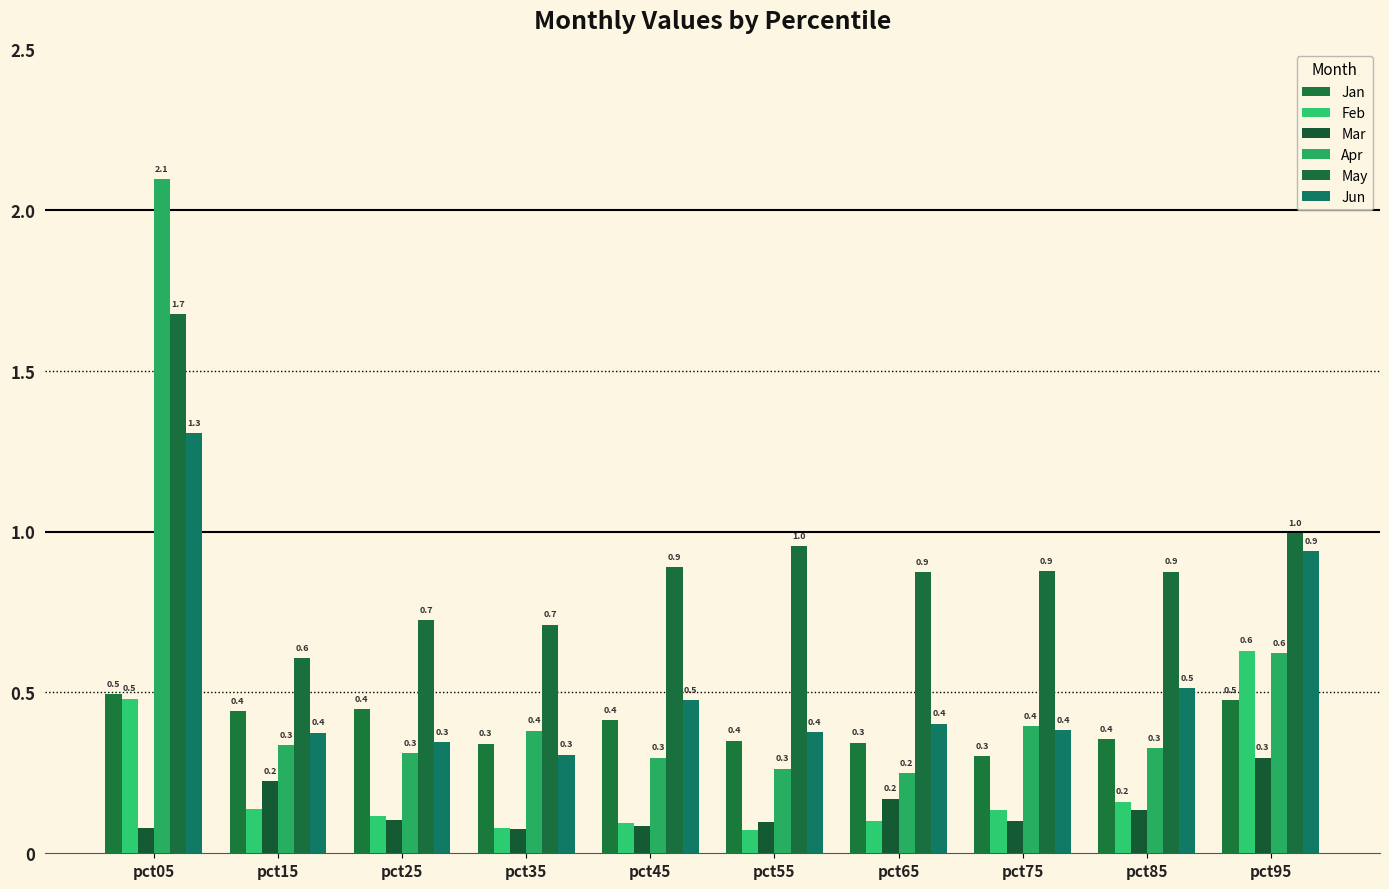

How many groups of bars are there?

10